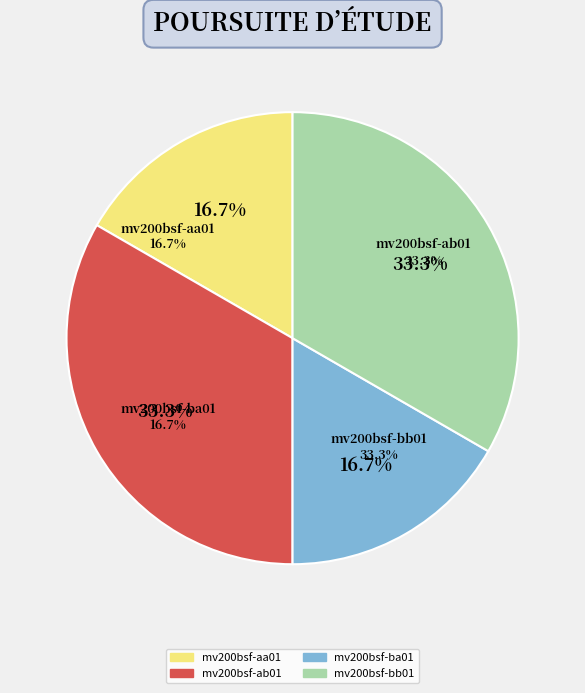

How many slices are in this pie chart?

4